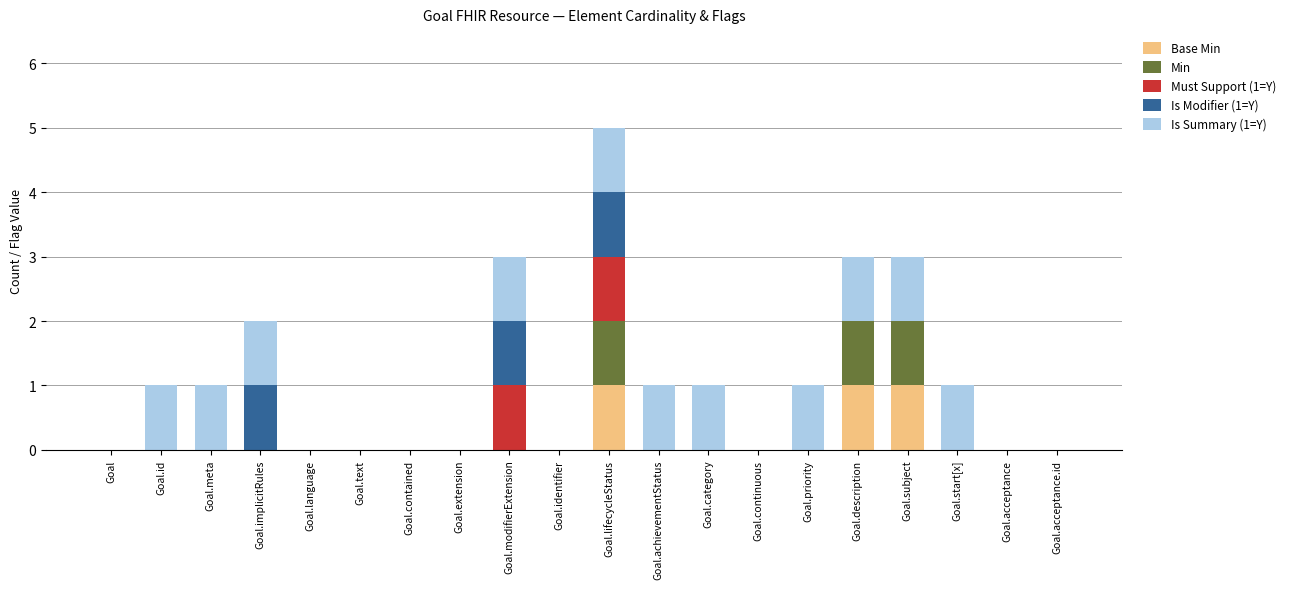

At which category is the sum across all series the highest?

Goal.lifecycleStatus